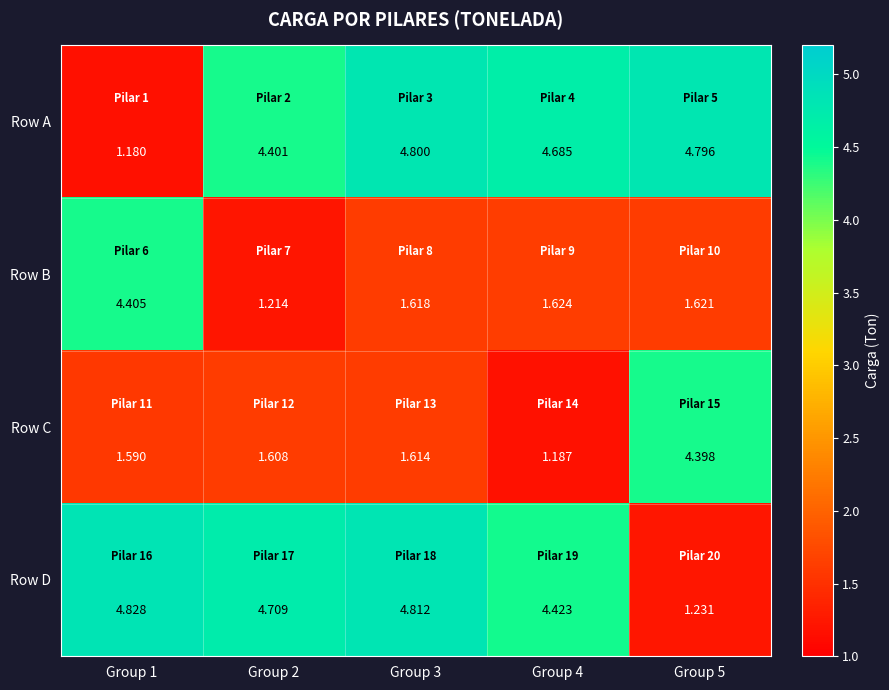

Rank the series at Group 5 from highest to lowest value.

Row A, Row C, Row B, Row D